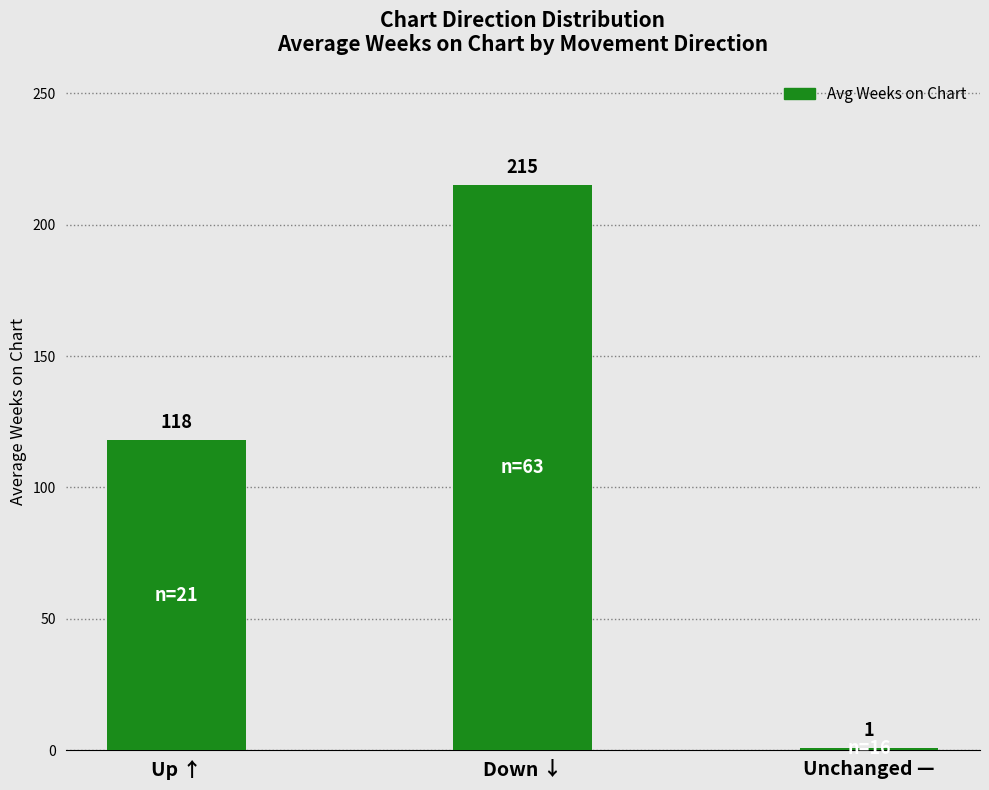

Count the values in the range 1 to 215.

3